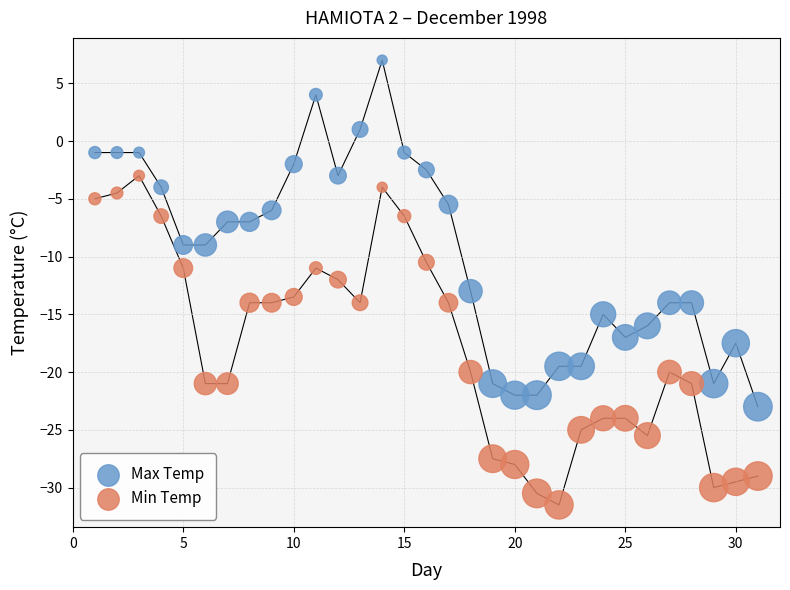

What is the X range (max minus min) for the scatter plot?

30.0